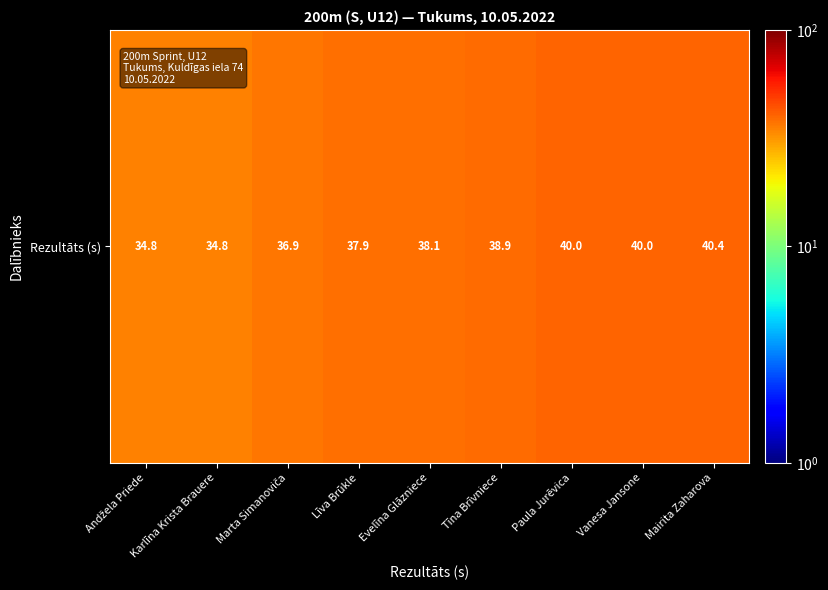

What is the greatest value displayed?

40.4